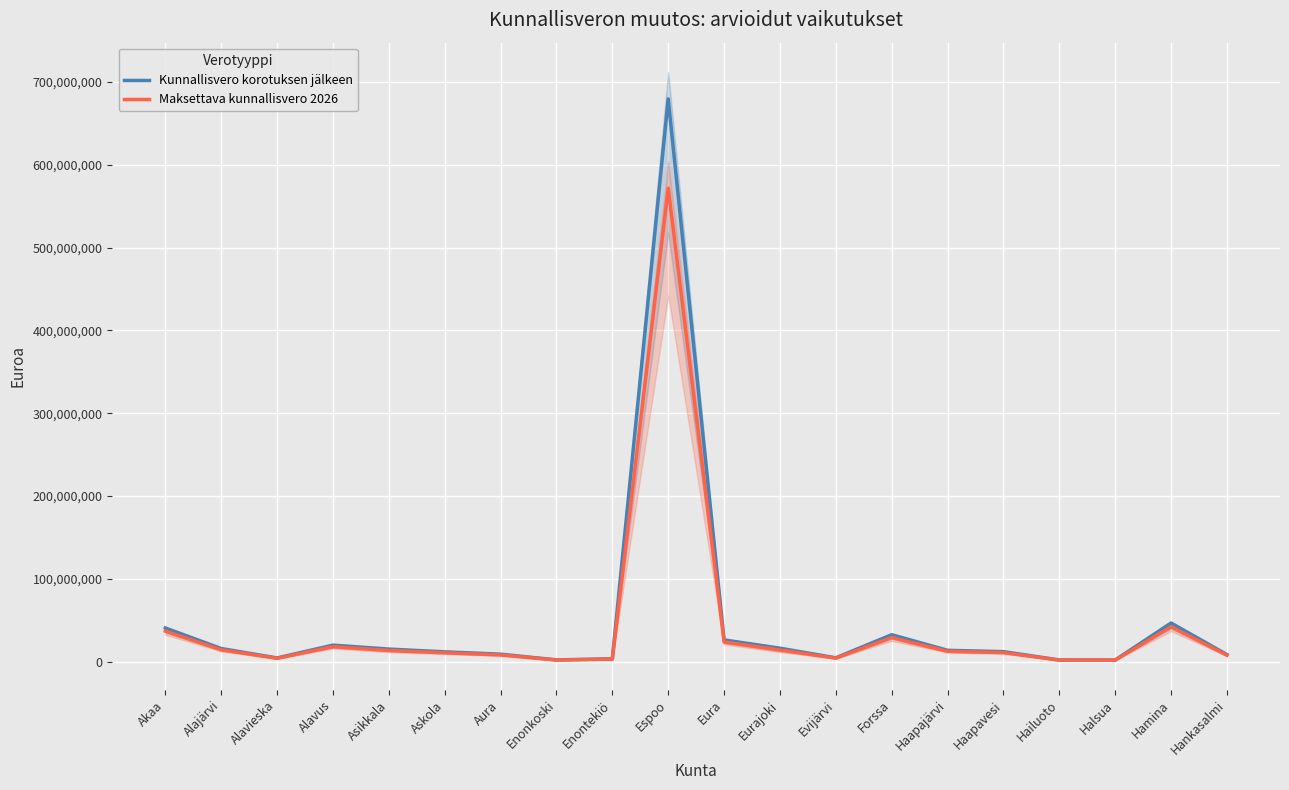

True or false: Kunnallisvero korotuksen jälkeen and Maksettava kunnallisvero 2026 intersect in this chart.

False